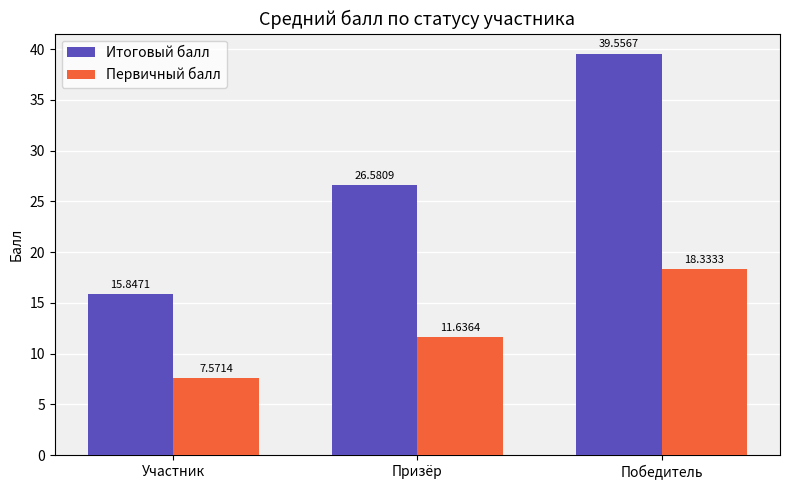

The Первичный балл series shows 11.6 at Призёр. True or false?

True